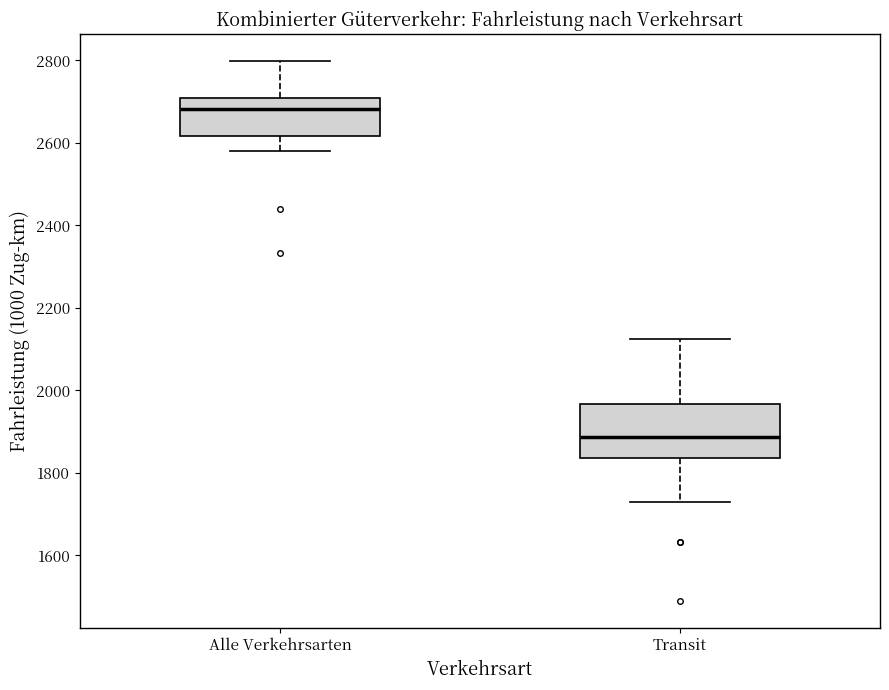

Where does the lower whisker of the box for Transit end on the y-axis? The values are not printed on the chart, so give them approximately, as read against the axis.

1720